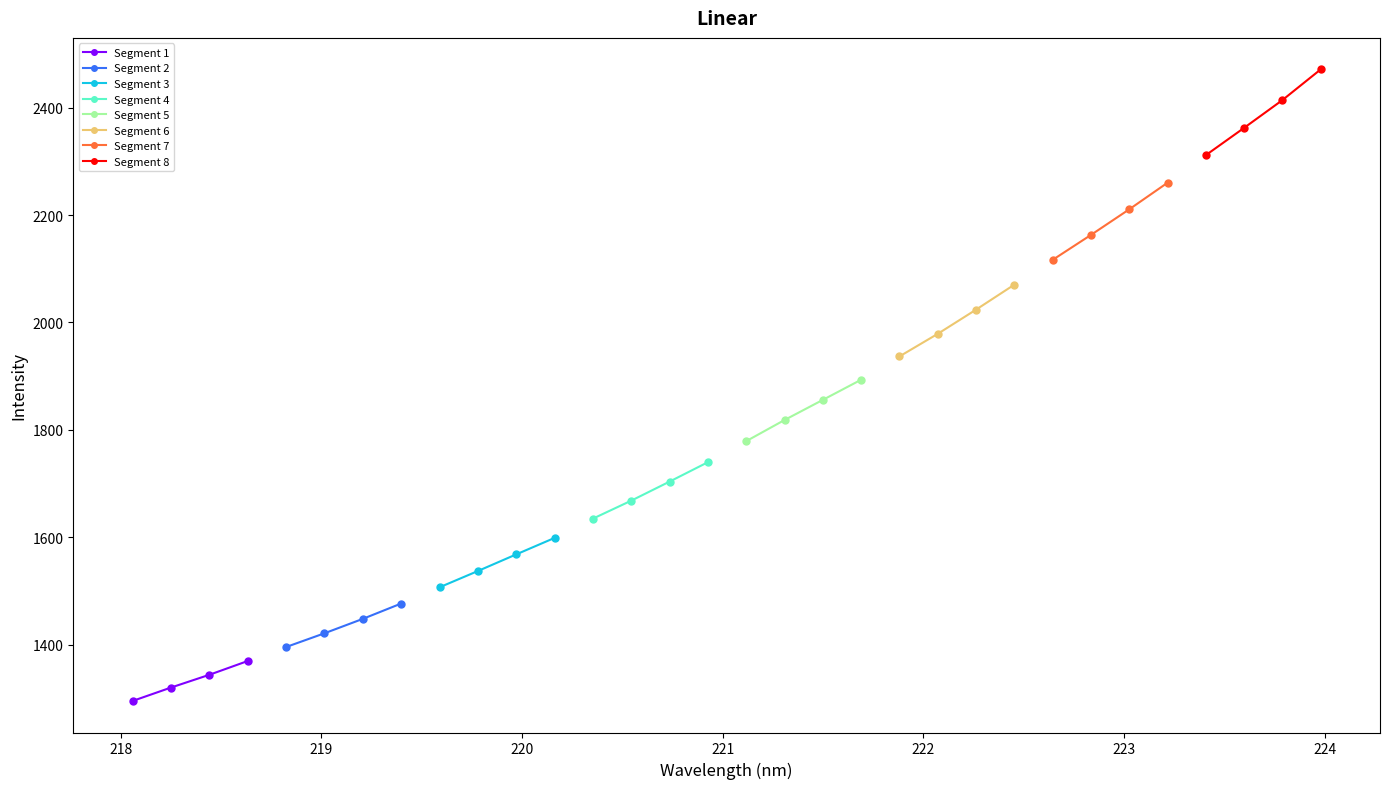

What is the greatest value displayed?

2471.1